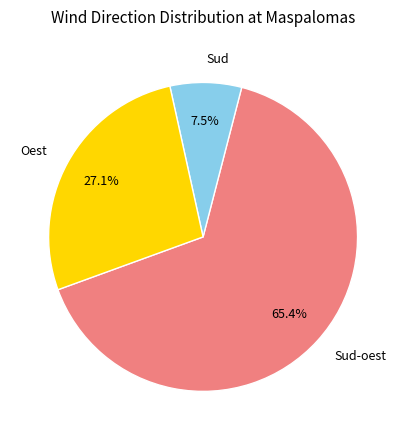

Does Oest represent more than half of the total?

No